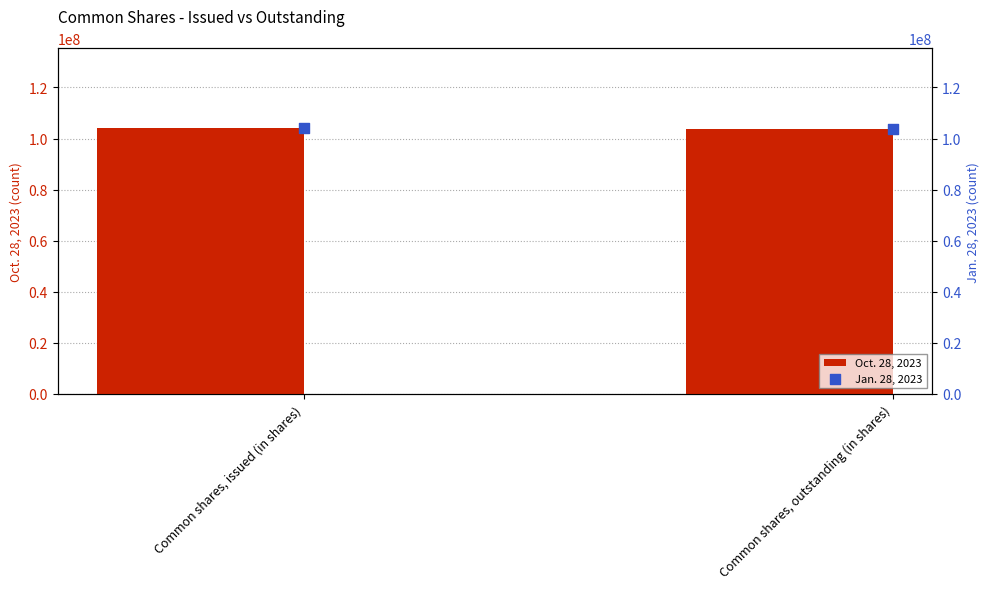

What is the total value across all series at Common shares, outstanding (in shares)?

207549626